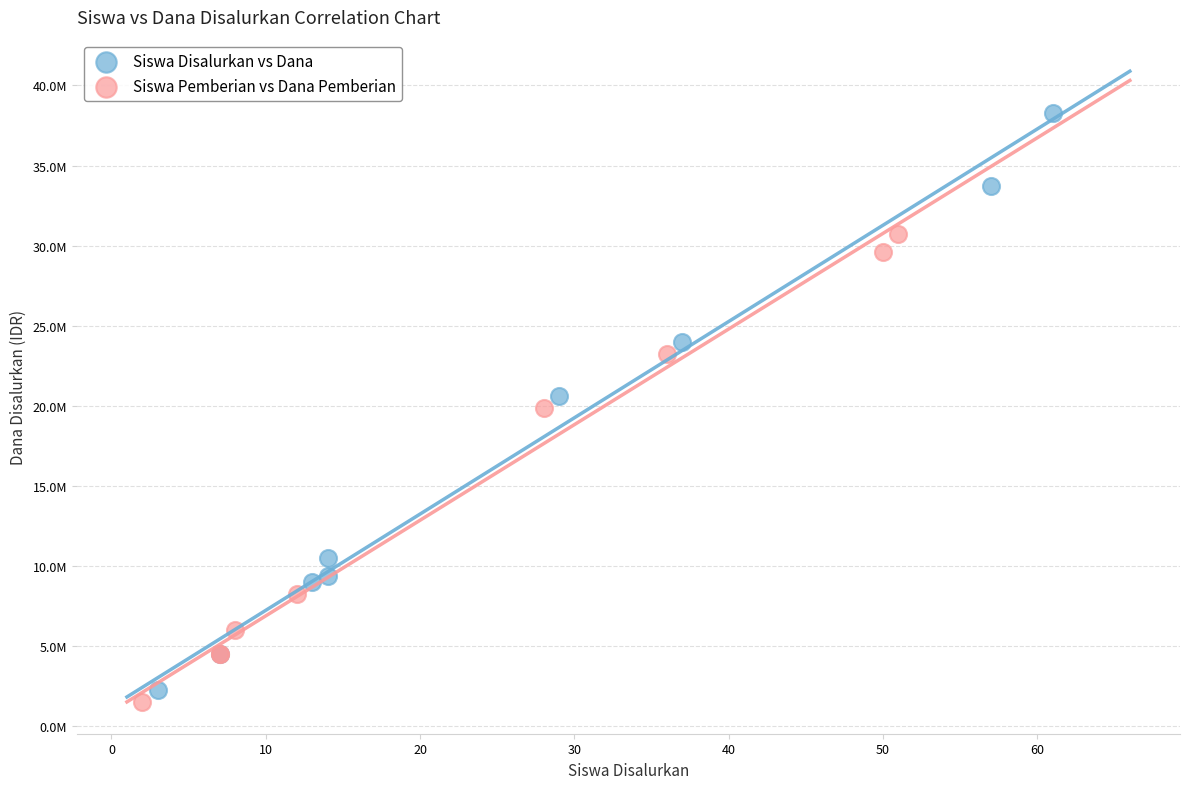

What are all the series names shown in the legend?

Siswa Disalurkan vs Dana, Siswa Pemberian vs Dana Pemberian